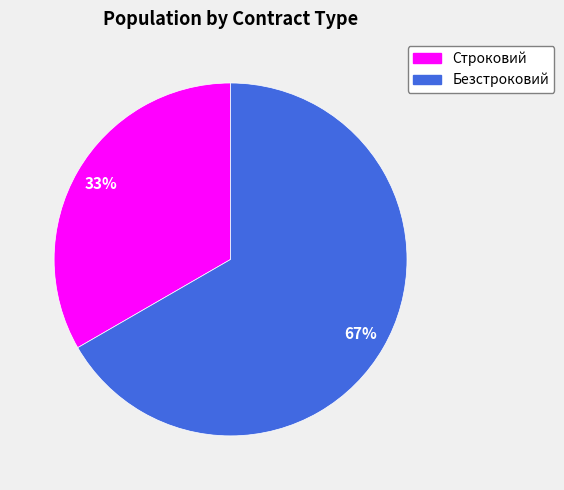

What is the largest slice in the pie chart?

Безстроковий